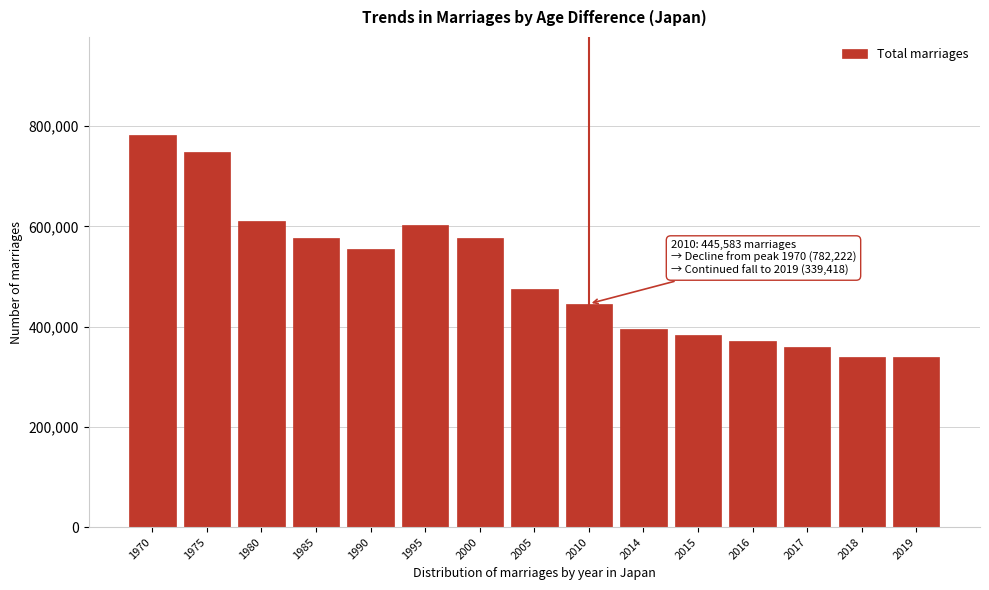

What is the difference between the maximum and minimum values?

442804